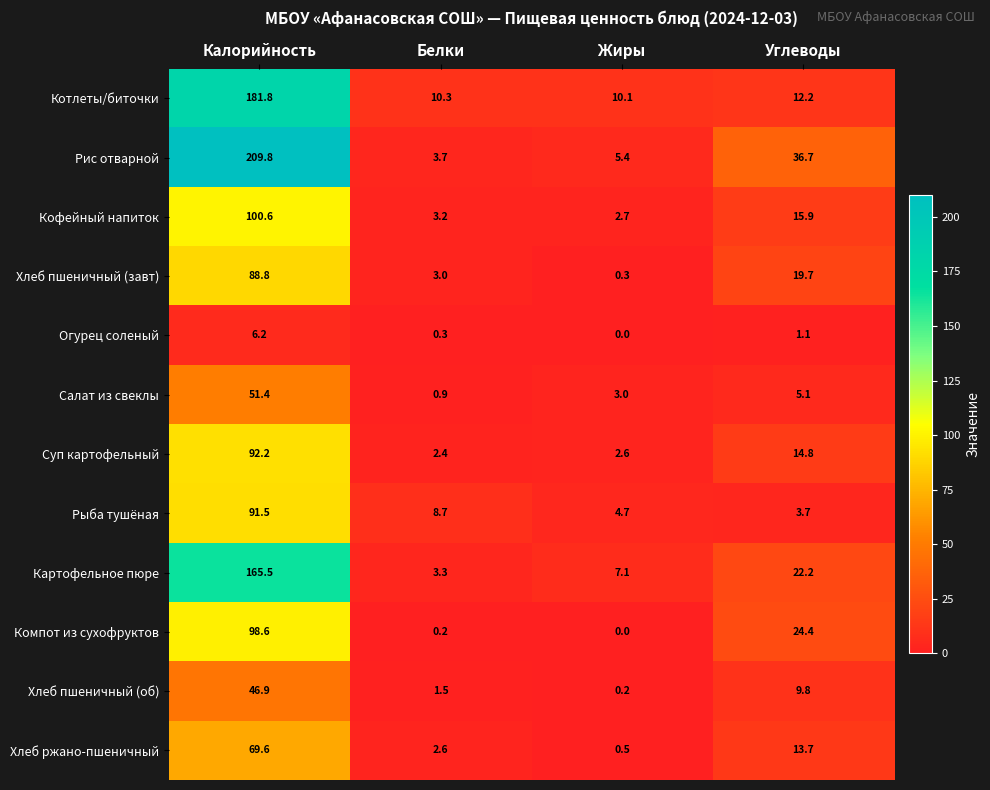

At which label does Компот из сухофруктов reach its peak?

Калорийность